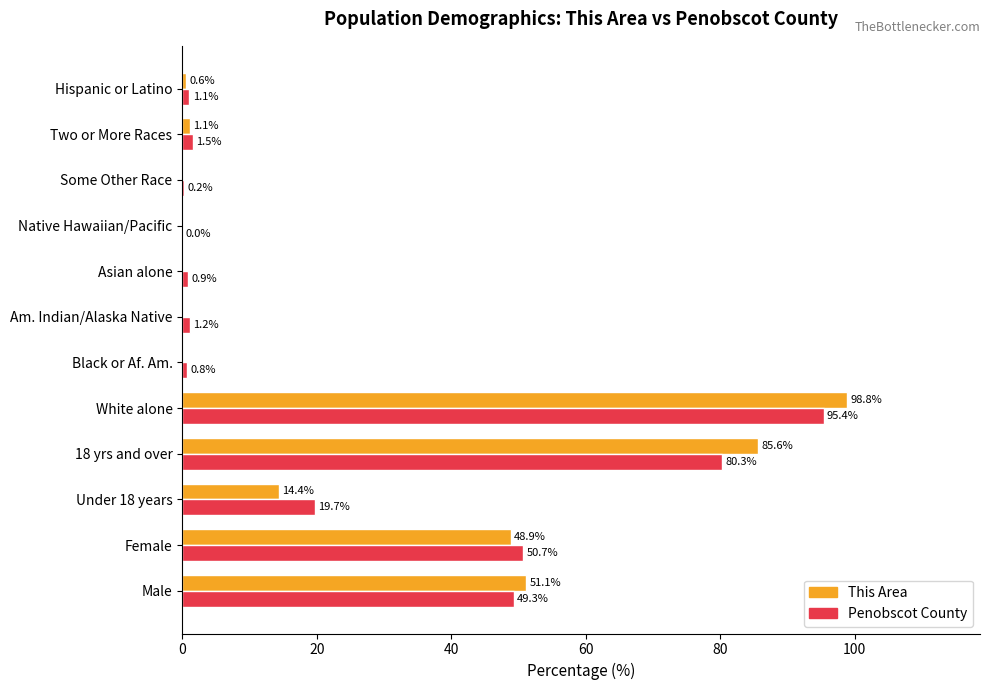

True or false: Penobscot County has a value of 1.2 at Am. Indian/Alaska Native.

True